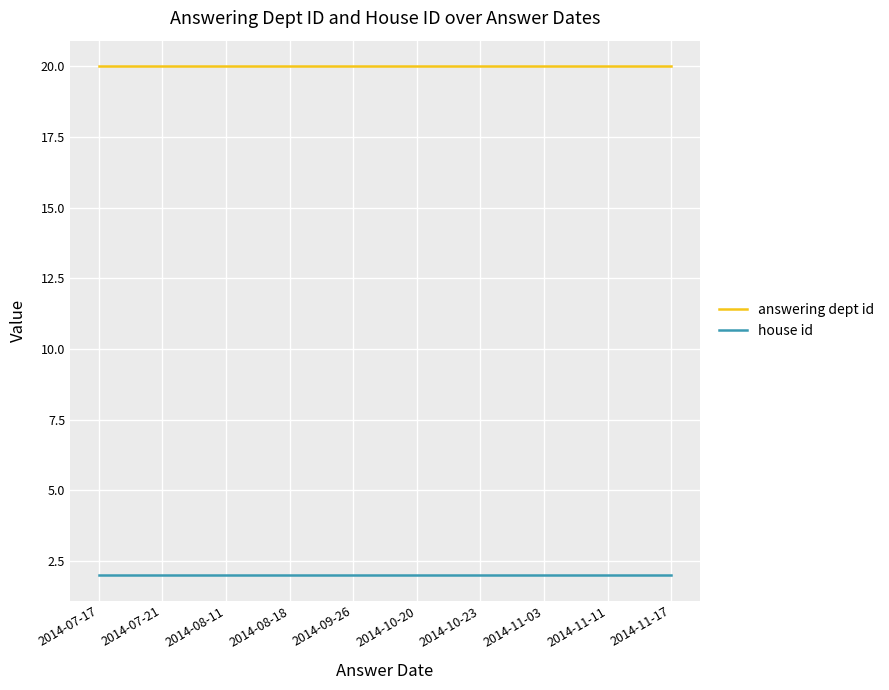

True or false: house id has a value of 2 at 2014-07-21.

True